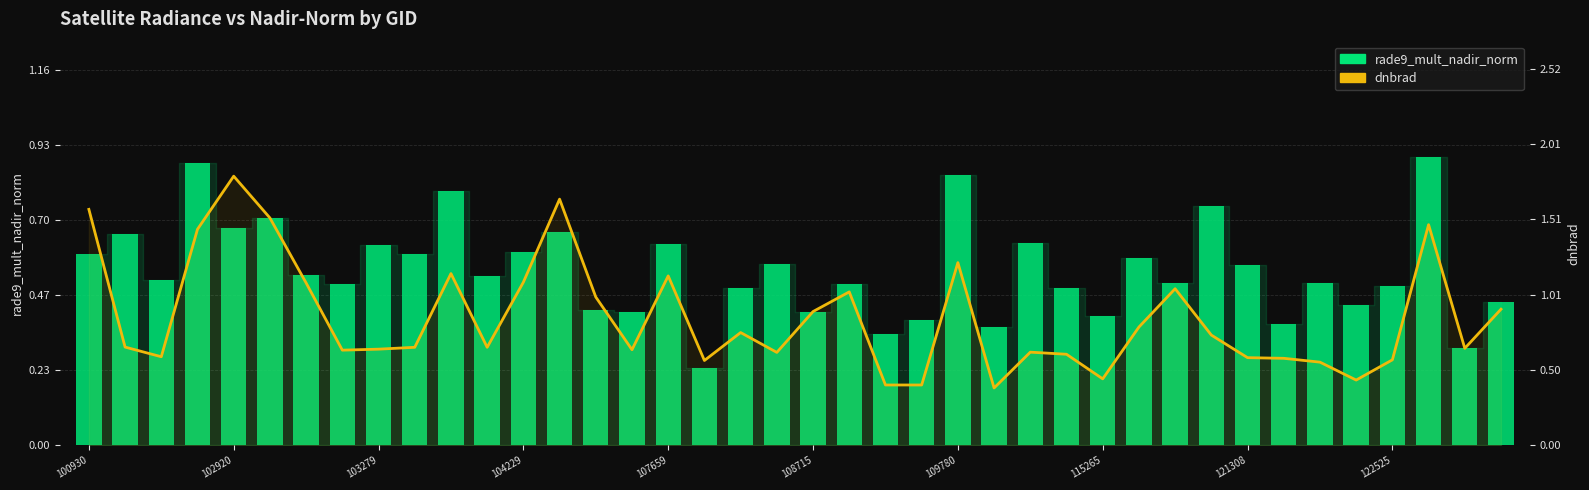

What is the difference between the highest and lowest values at 19?

0.1